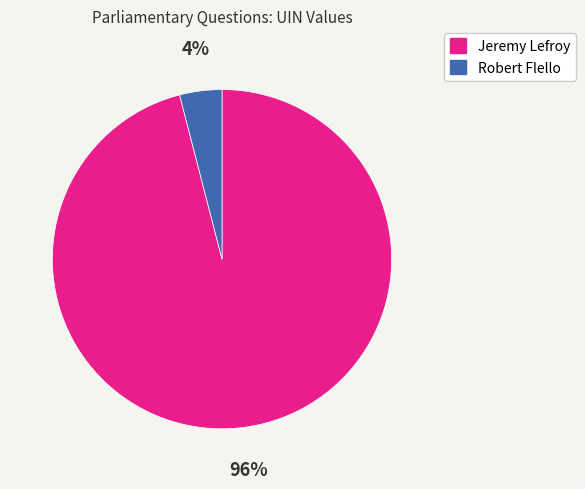

Count the number of slices in the pie.

2